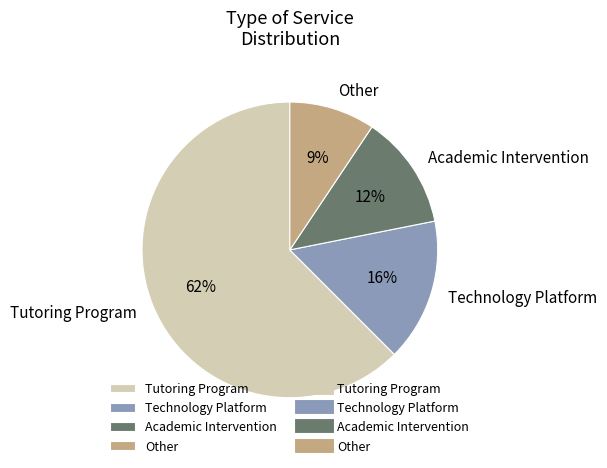

To the nearest percent, what is the combined percentage of Technology Platform and Other?

25%